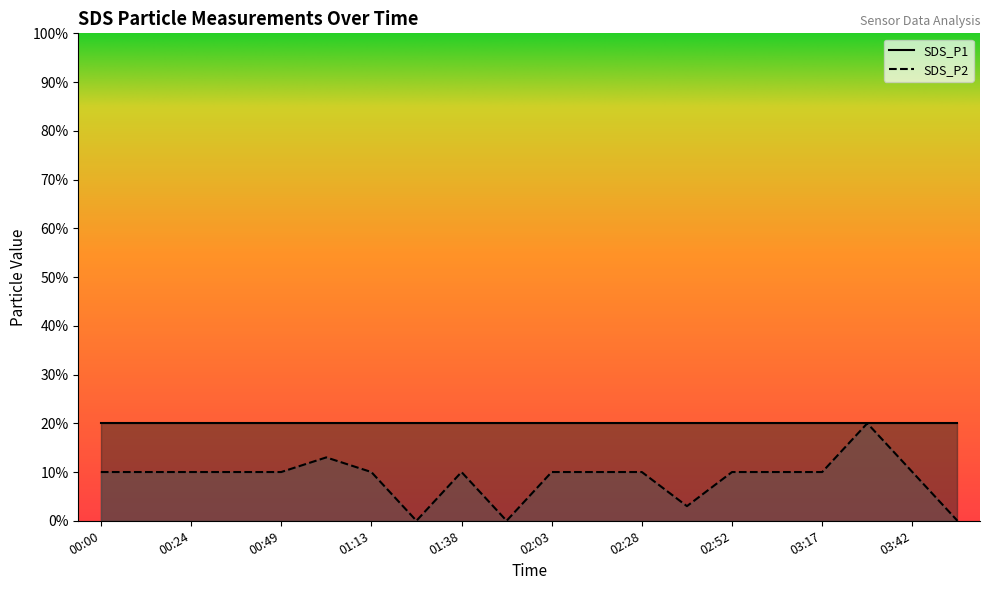

Reading left to right, extract all data points from this chart.

0.1	0.1	0.1	0.1	0.1	0.1	0.1	0.0	0.1	0.0	0.1	0.1	0.1	0.0	0.1	0.1	0.1	0.2	0.1	0.0